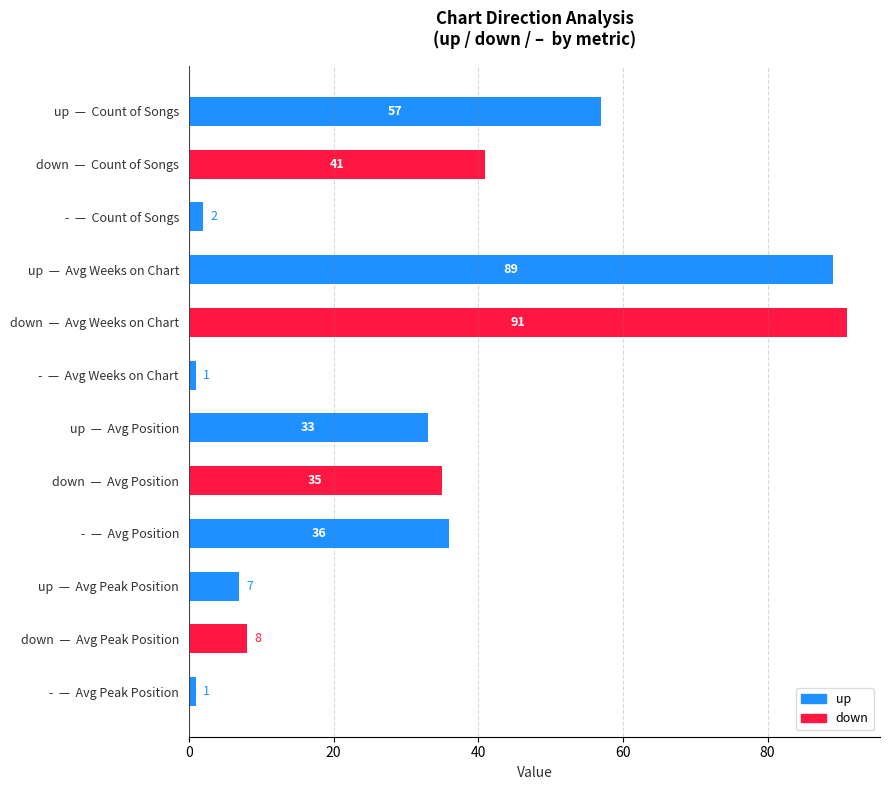

Approximately how many times larger is the value at down  —  Count of Songs compared to up  —  Count of Songs?

0.7